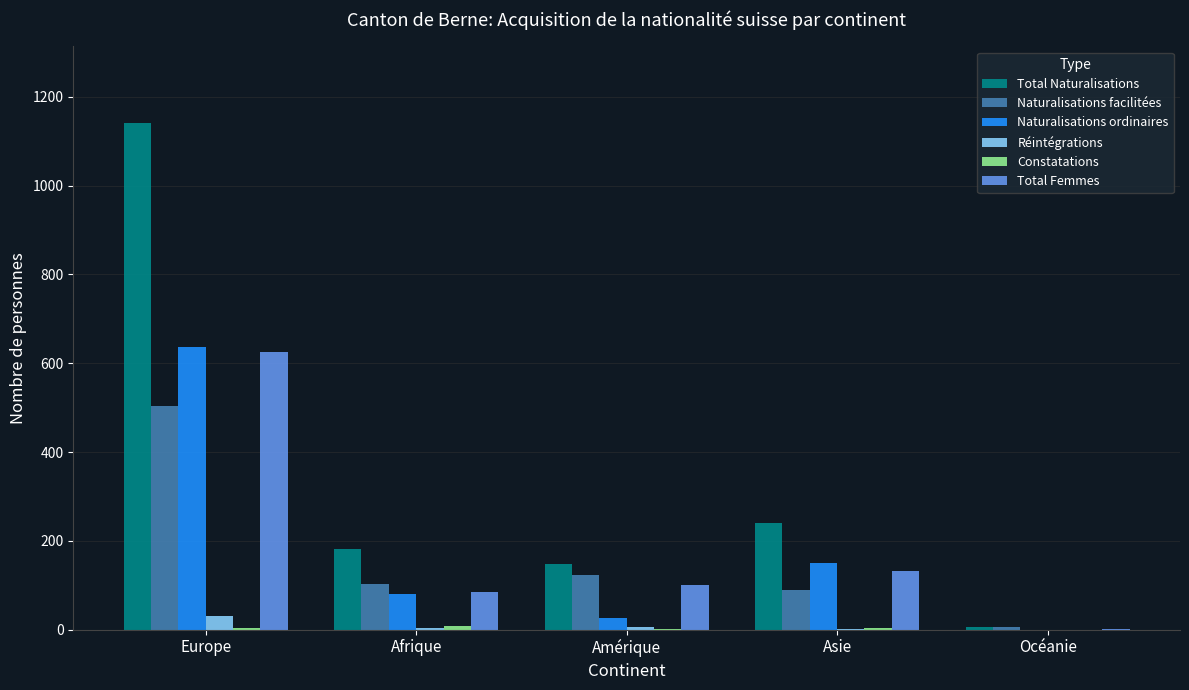

What is the greatest value displayed?

1142